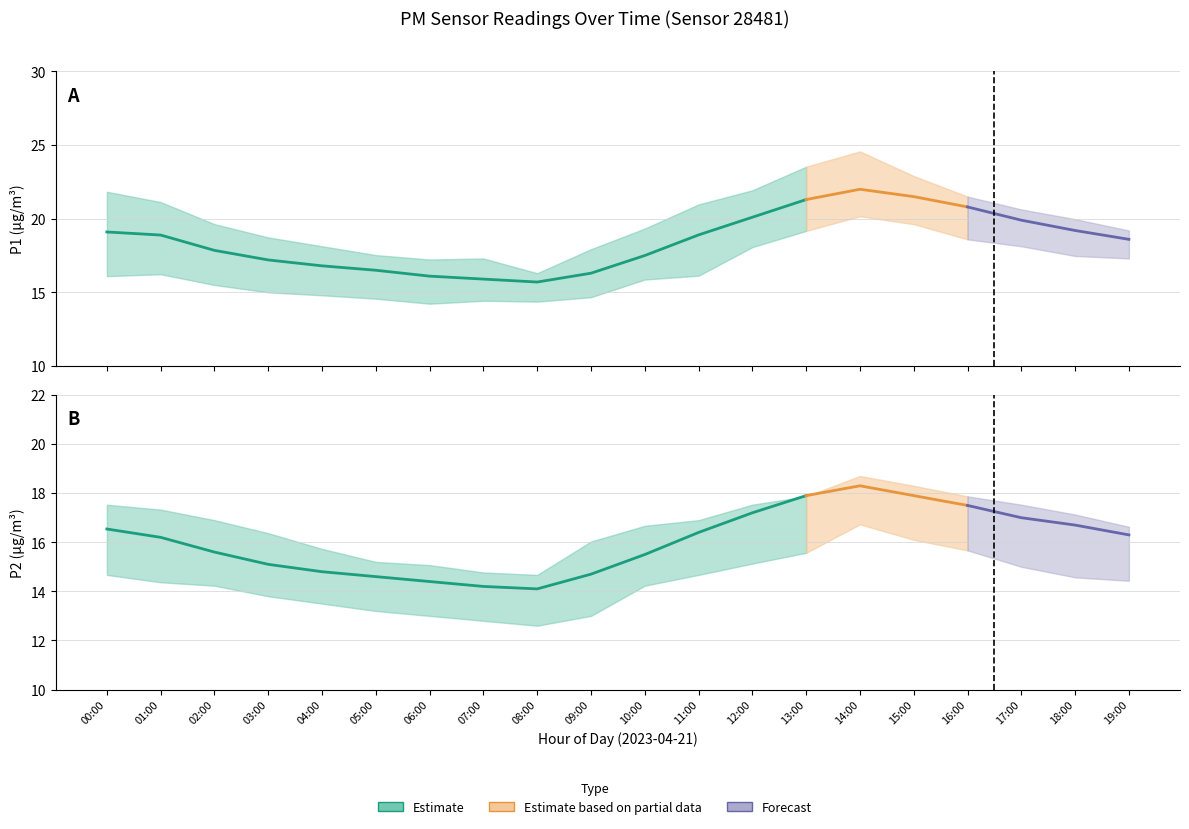

Where does the P1_upper series first go above 19?

00:00